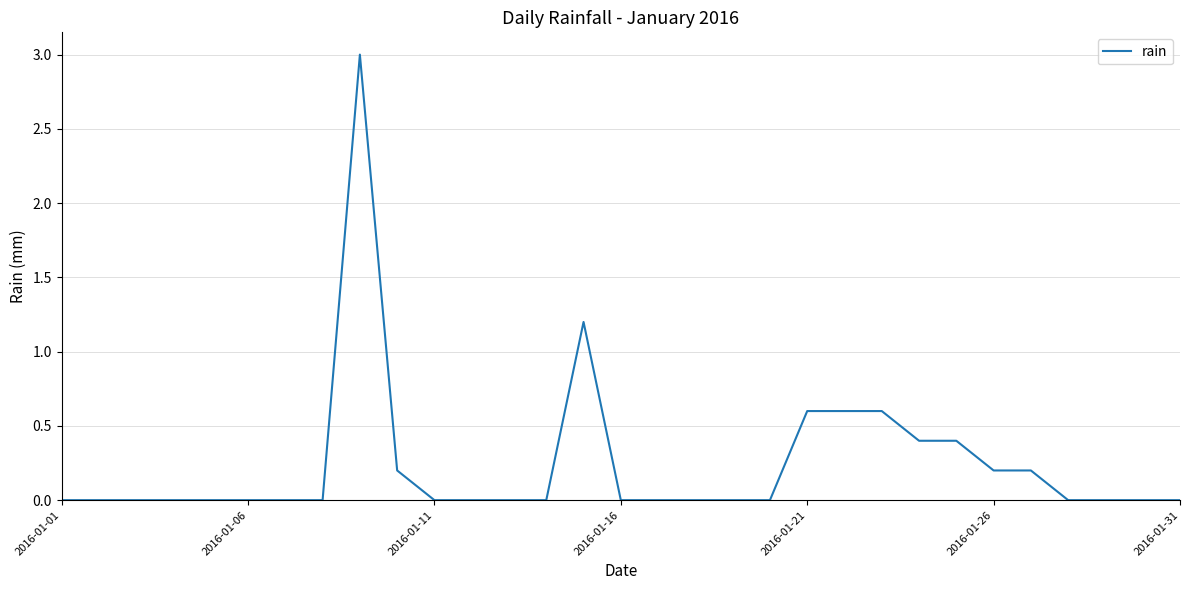

Reading left to right, what are all the values shown in this chart?

0.0	0.0	0.0	0.0	0.0	0.0	0.0	0.0	3.0	0.2	0.0	0.0	0.0	0.0	1.2	0.0	0.0	0.0	0.0	0.0	0.6	0.6	0.6	0.4	0.4	0.2	0.2	0.0	0.0	0.0	0.0